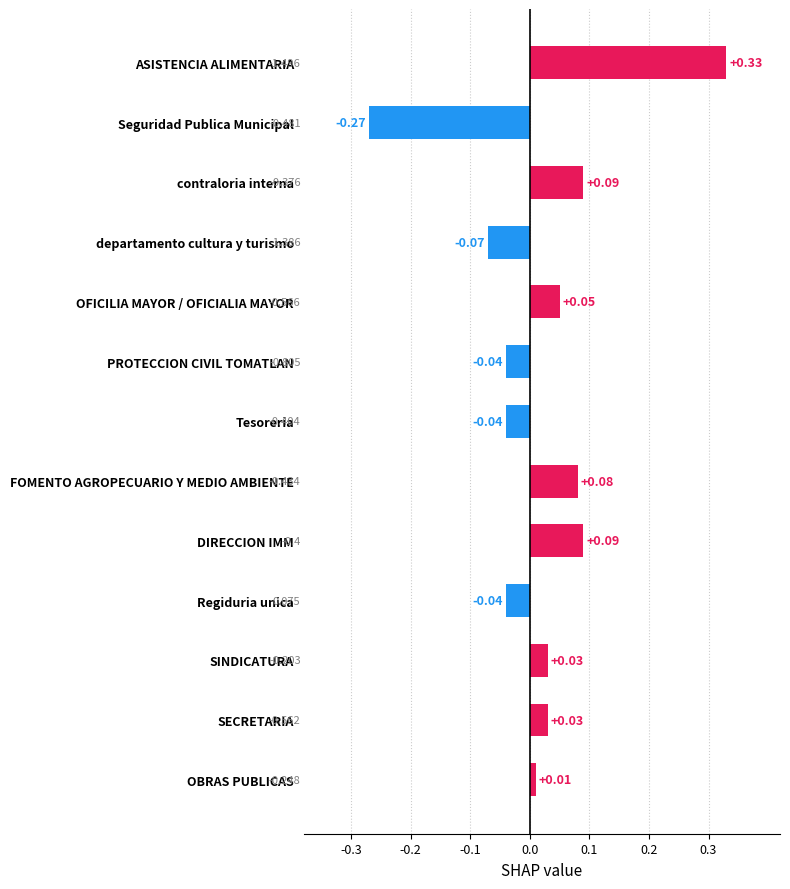

At which category does the chart reach its minimum across all series?

Seguridad Publica Municipal